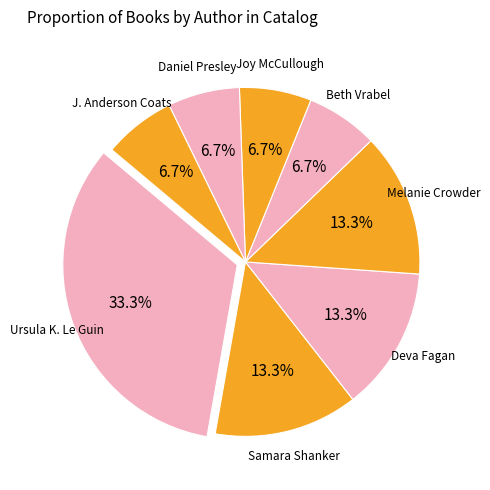

Is there a majority slice in this chart?

No